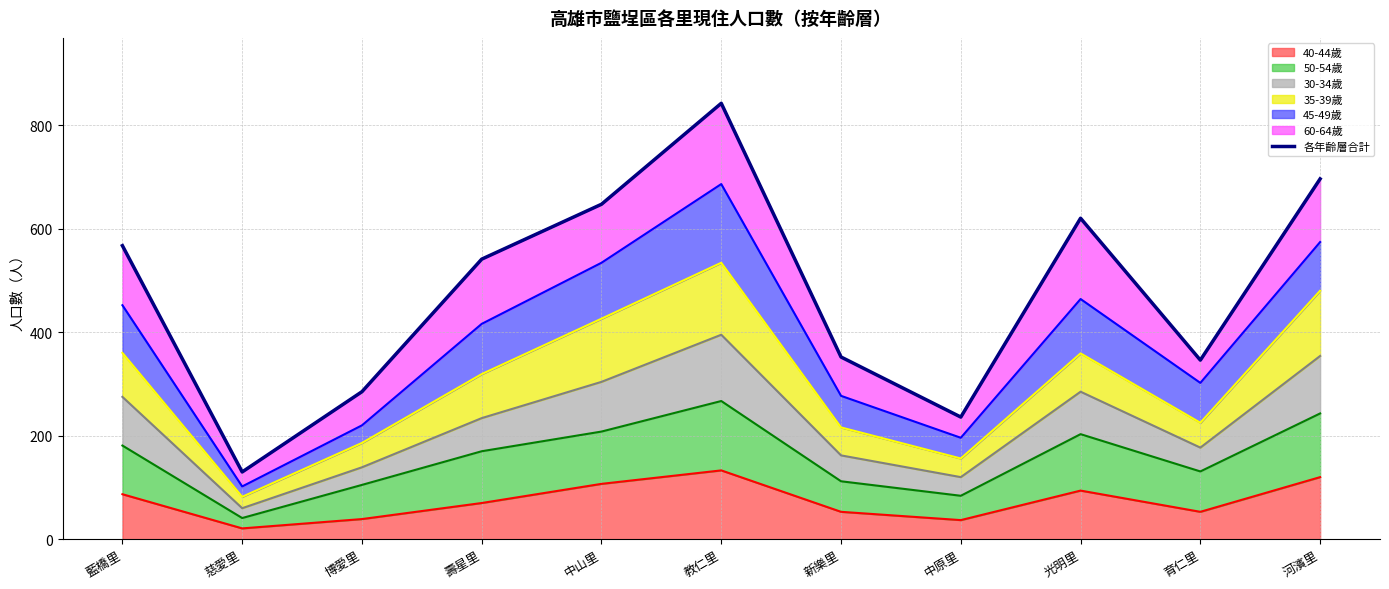

List the labels in order of value, smallest first.

慈愛里, 中原里, 博愛里, 育仁里, 新樂里, 壽星里, 藍橋里, 光明里, 中山里, 河濱里, 教仁里